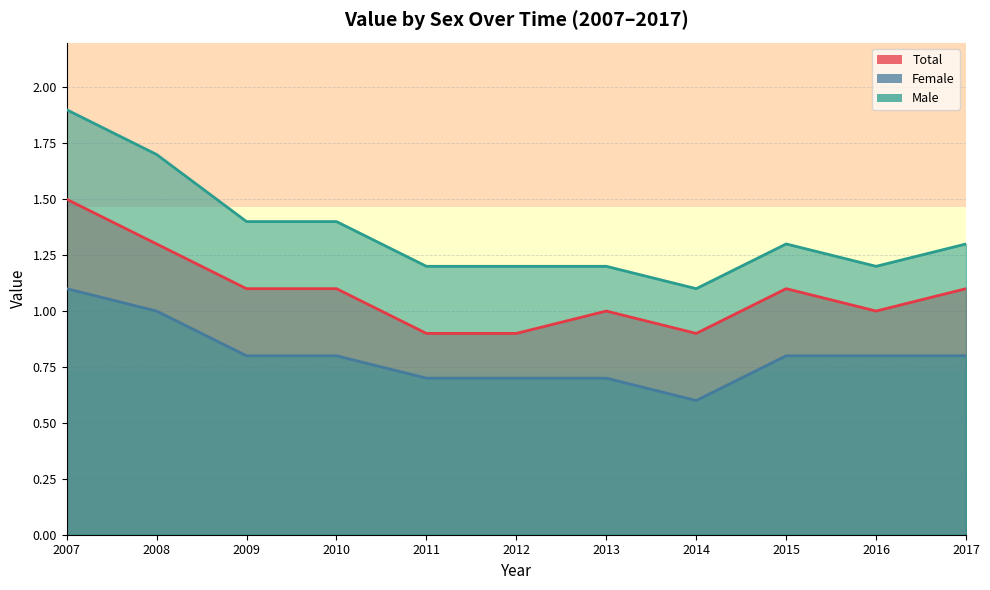

Count the Total values in the range 0 to 1.

5